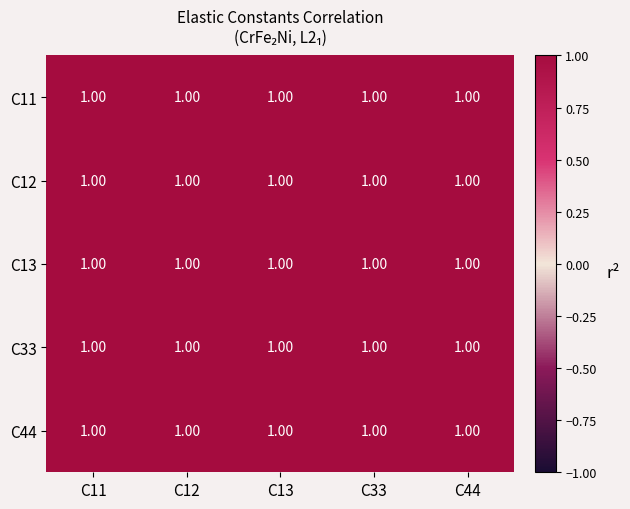

Is the value of C11 at C13 greater than the value of C13 at C13?

No